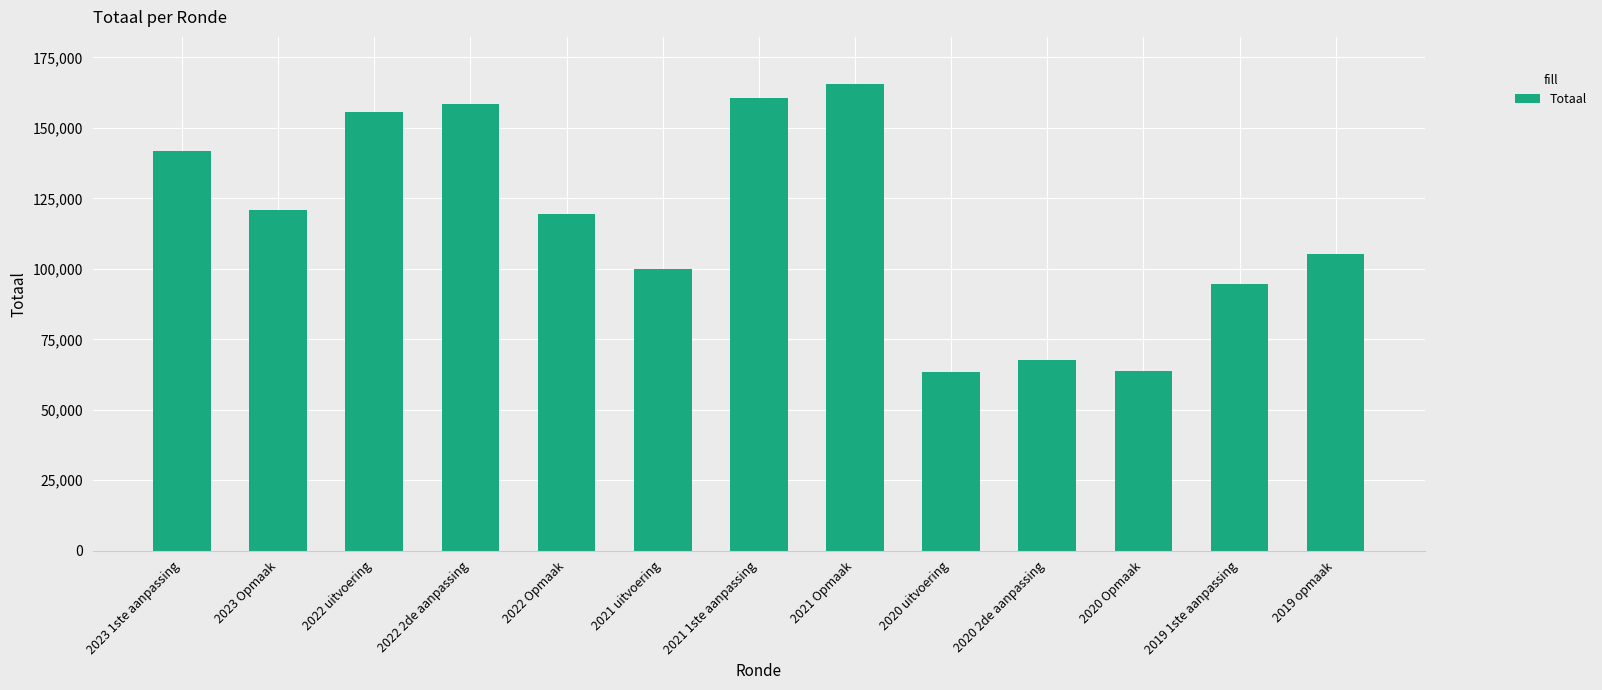

What position from the right is 2022 2de aanpassing?

10